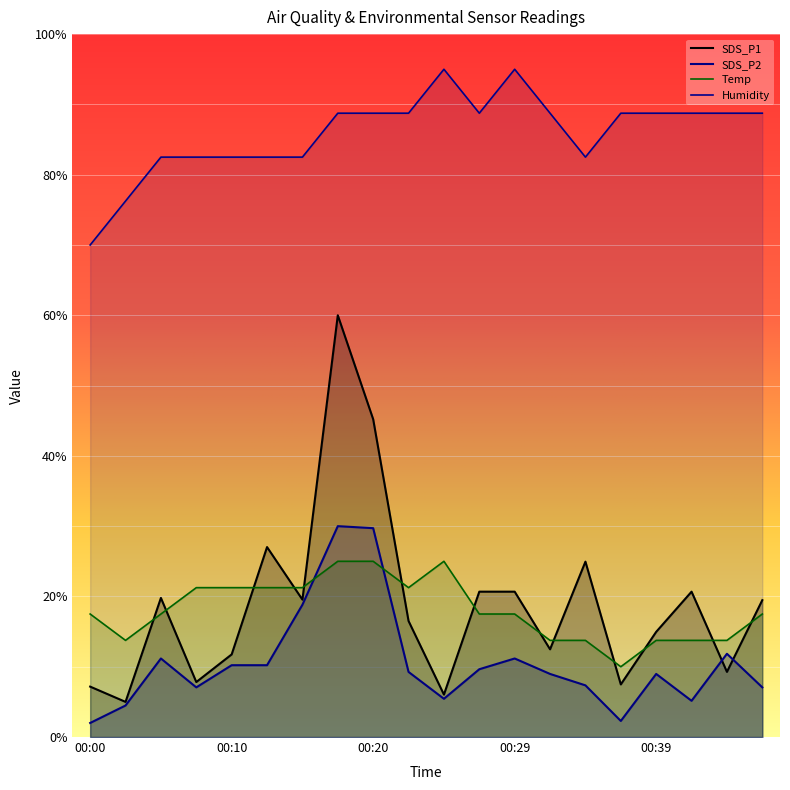

What is the difference between the maximum and minimum values in the Temp series?

15.0